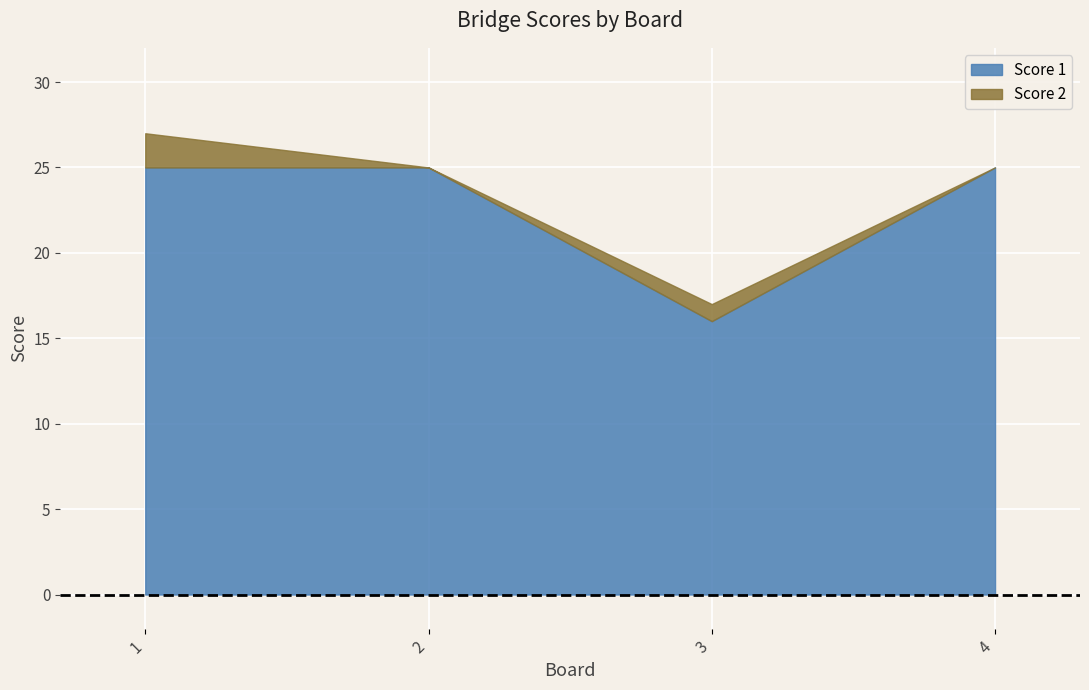

Reading right to left, extract all data points from this chart.

Score 1: 4=25	3=16	2=25	1=25
Score 2: 4=0	3=1	2=0	1=2